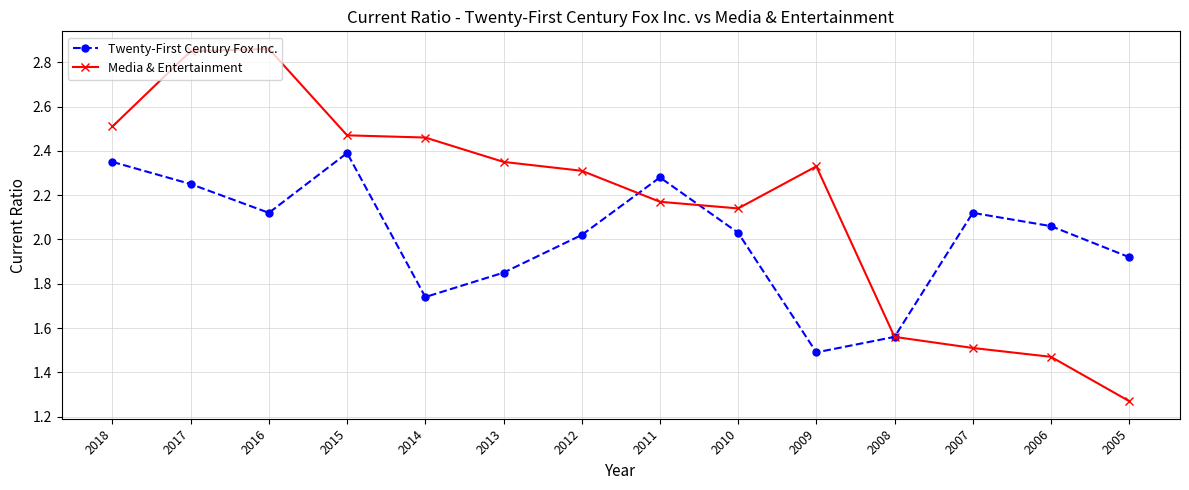

What is the sum of all Media & Entertainment values?

30.3